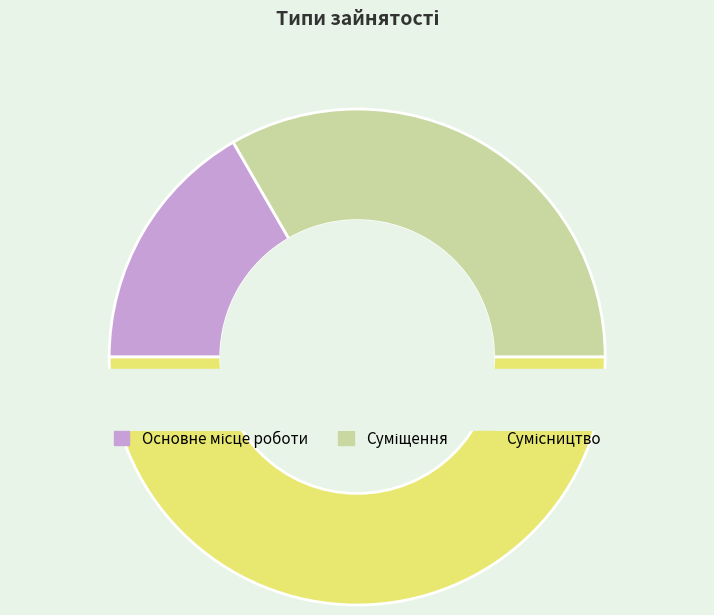

Count the number of slices in the pie.

3